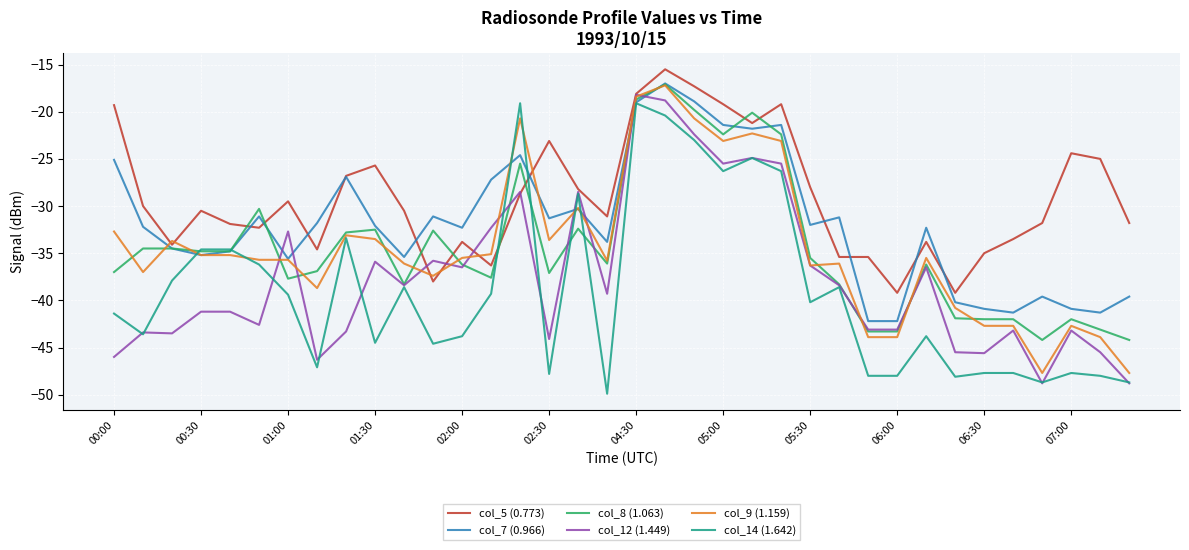

Which series has the largest total across all categories?

col_5 (0.773)